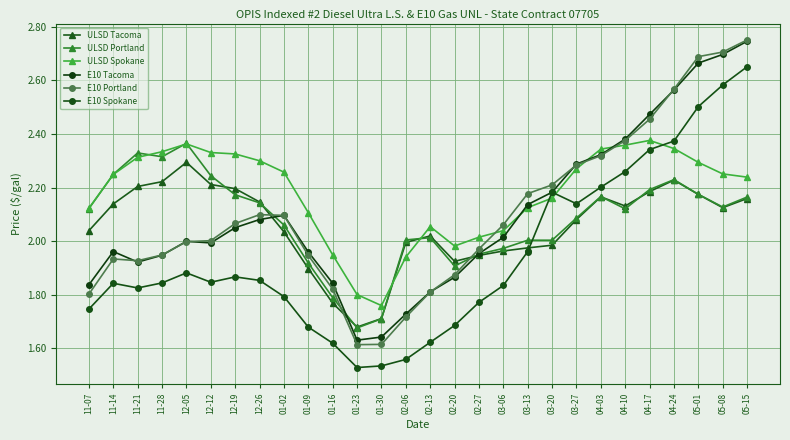

List the labels in order of ULSD Spokane value, largest first.

04-17, 12-05, 04-10, 04-24, 04-03, 11-28, 12-12, 12-19, 11-21, 12-26, 05-01, 03-27, 01-02, 05-08, 11-14, 05-15, 03-20, 03-13, 11-07, 01-09, 02-13, 03-06, 02-27, 02-20, 01-16, 02-06, 01-23, 01-30